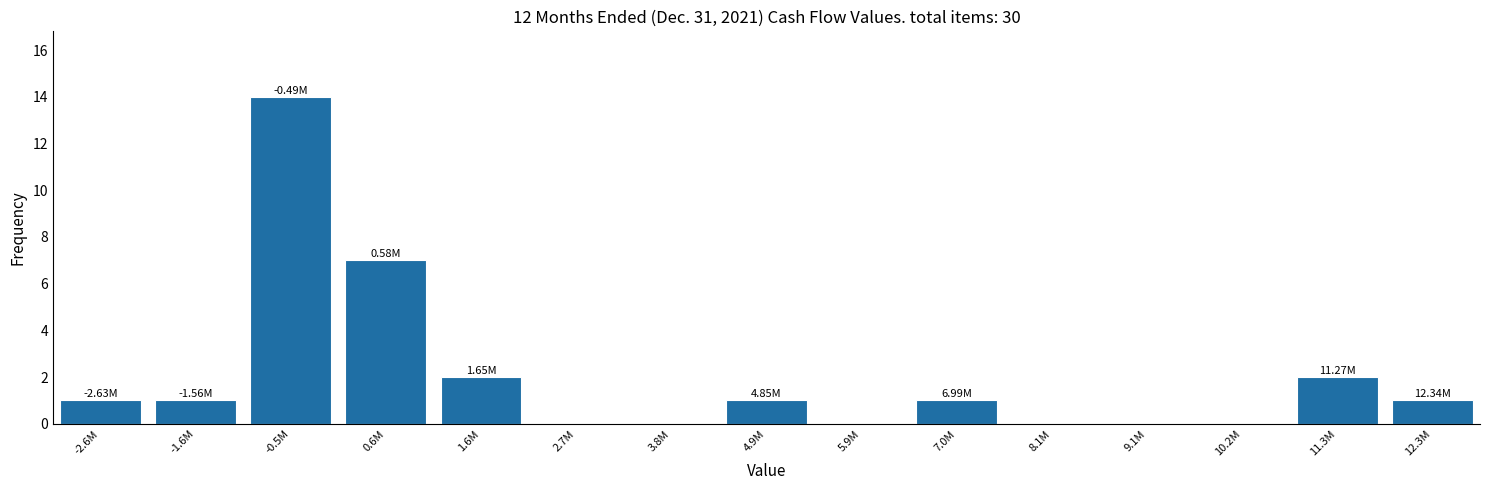

Approximately how many times larger is the value at 7.0M compared to 1.6M?

0.5